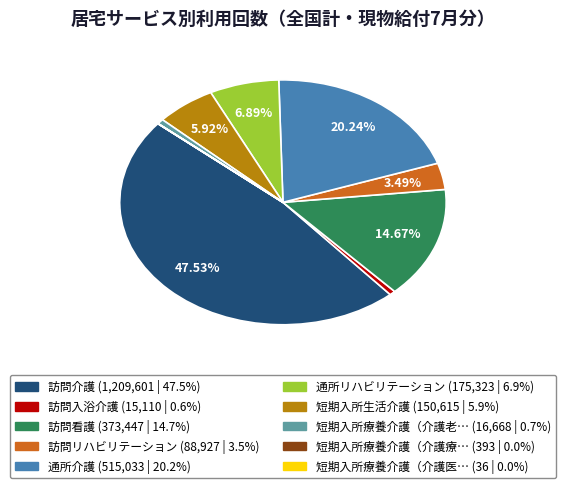

Is there a majority slice in this chart?

No